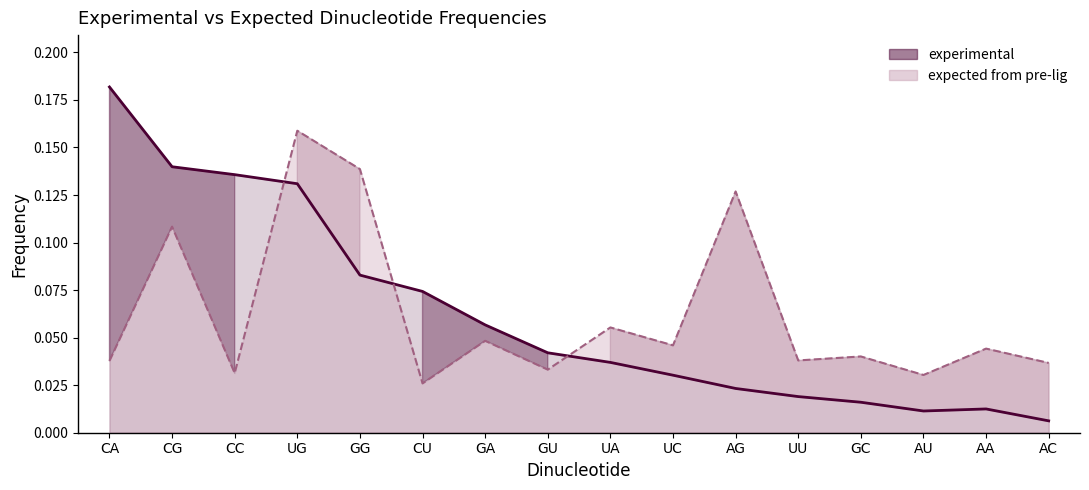

What is the greatest value displayed?

0.2